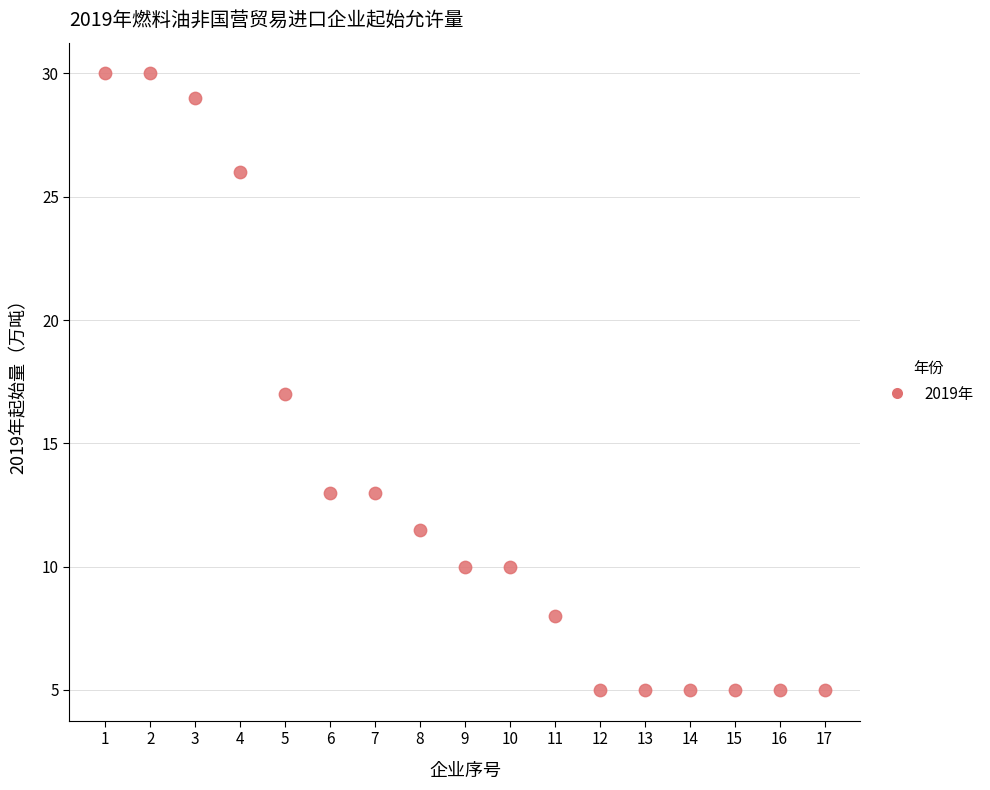

What is the range of X values (max minus min)?

16.0